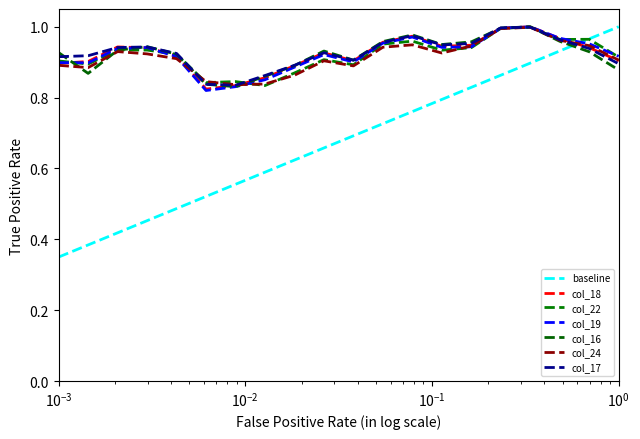

Reading left to right, transcribe all the data shown in this chart.

col_18: 0.9	0.9	0.9	0.9	0.9	0.8	0.8	0.9	0.9	0.9	0.9	1.0	1.0	0.9	0.9	1.0	1.0	1.0	0.9	0.9
col_22: 0.9	0.9	0.9	0.9	0.9	0.8	0.8	0.8	0.9	0.9	0.9	1.0	1.0	0.9	0.9	1.0	1.0	1.0	1.0	0.9
col_19: 0.9	0.9	0.9	0.9	0.9	0.8	0.8	0.9	0.9	0.9	0.9	1.0	1.0	0.9	0.9	1.0	1.0	1.0	1.0	0.9
col_16: 0.9	0.9	0.9	0.9	0.9	0.8	0.8	0.9	0.9	0.9	0.9	1.0	1.0	0.9	1.0	1.0	1.0	1.0	0.9	0.9
col_24: 0.9	0.9	0.9	0.9	0.9	0.8	0.8	0.8	0.9	0.9	0.9	0.9	0.9	0.9	0.9	1.0	1.0	1.0	0.9	0.9
col_17: 0.9	0.9	0.9	0.9	0.9	0.8	0.8	0.9	0.9	0.9	0.9	1.0	1.0	0.9	1.0	1.0	1.0	1.0	0.9	0.9